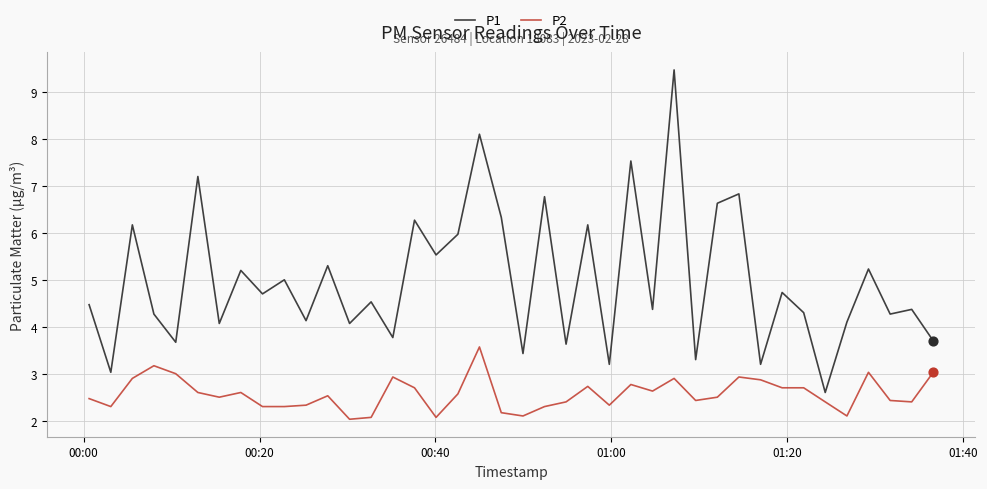

Which series has the largest total across all categories?

P1